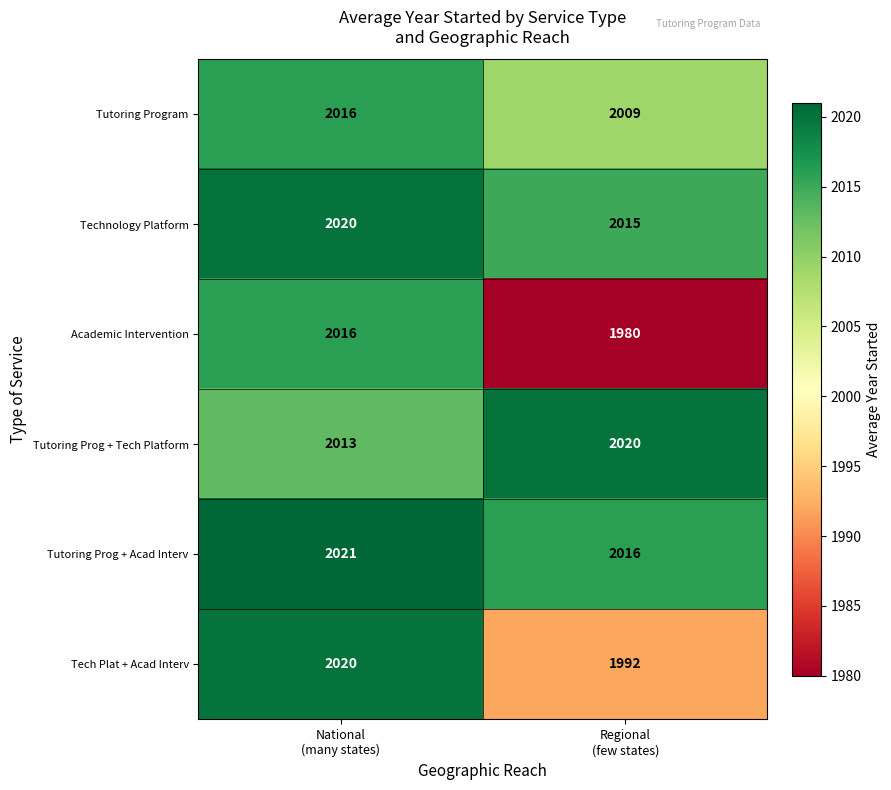

What is the average value of the Tech Plat + Acad Interv series?

2006